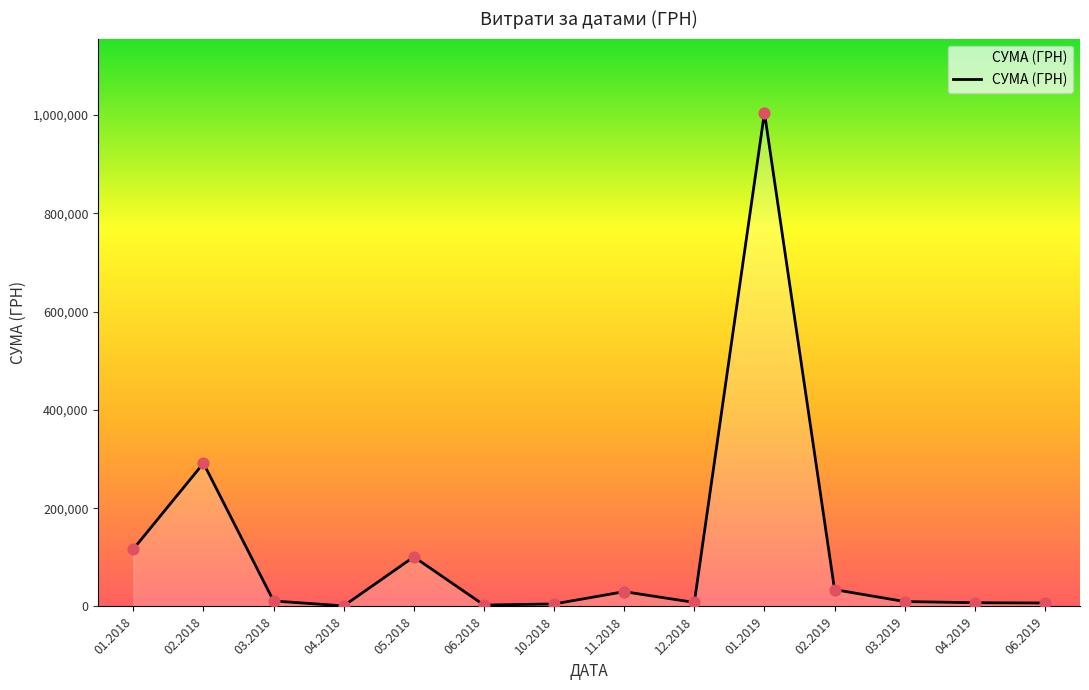

What is the ratio of the value at 05.2018 to the value at 11.2018?

3.4